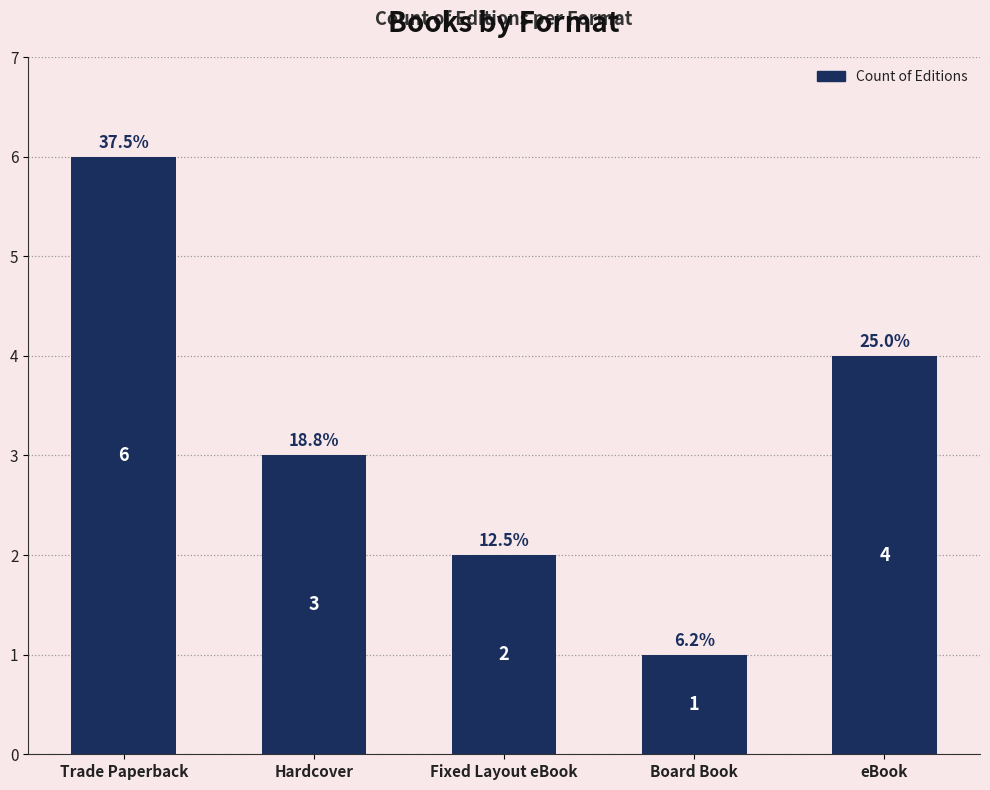

Which has a higher value, Board Book or Fixed Layout eBook?

Fixed Layout eBook